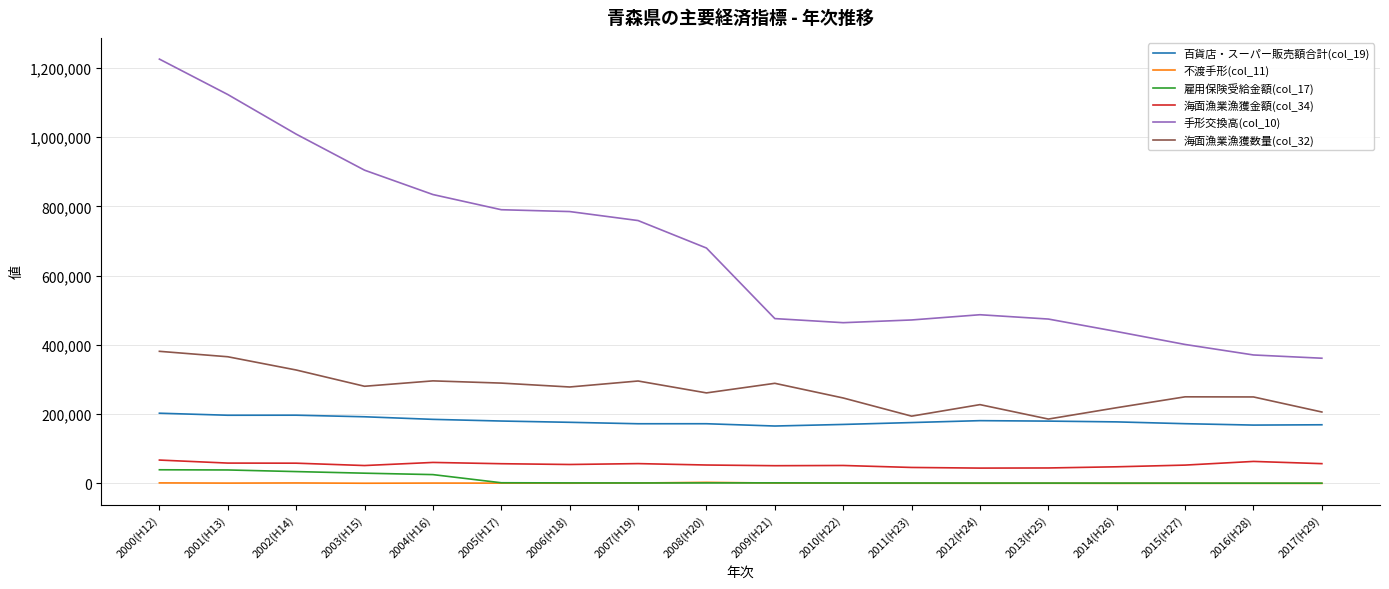

Which series has the widest spread of values?

手形交換高(col_10)